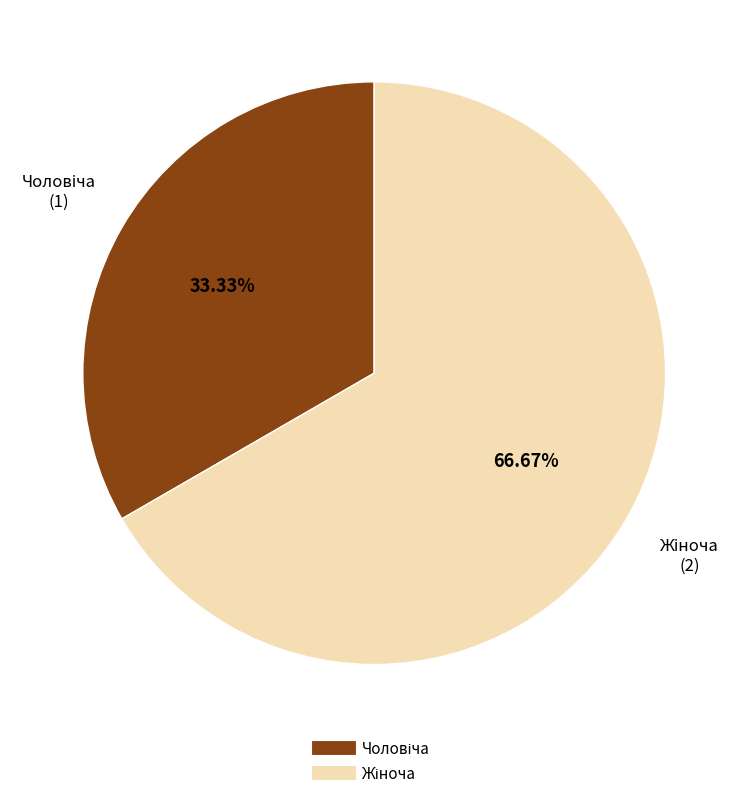

How many slices are in this pie chart?

2